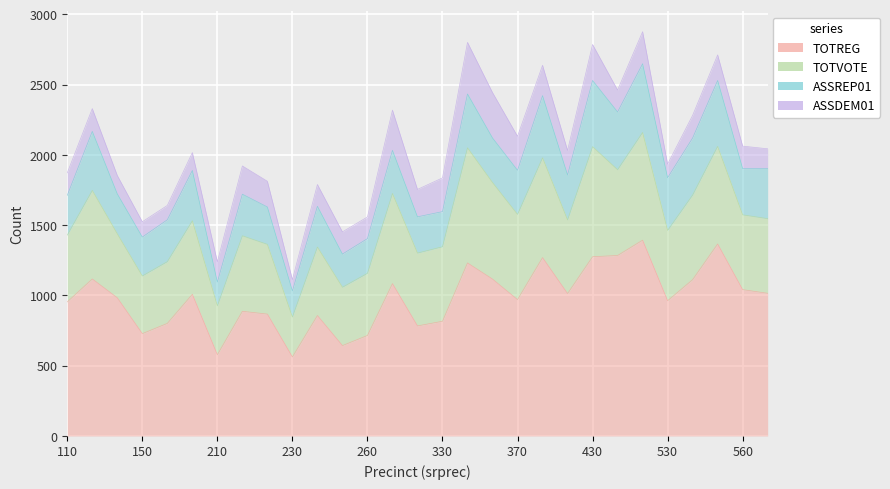

Reading left to right, transcribe all the data shown in this chart.

TOTREG: 954	1117	983	728	801	1008	578	887	867	562	857	643	715	1084	783	816	1231	1116	970	1269	1013	1275	1284	1393	962	1112	1366	1041	1015
TOTVOTE: 475	630	455	410	439	523	348	537	496	284	487	415	442	641	518	530	819	687	606	710	524	783	610	766	500	602	694	532	531
ASSREP01: 283	420	284	277	298	358	169	296	266	186	290	236	247	307	258	250	383	317	314	442	320	471	411	489	375	406	469	329	357
ASSDEM01: 160	162	131	109	102	127	144	201	183	80	155	158	154	286	195	240	367	323	242	216	174	256	156	228	97	161	182	160	140